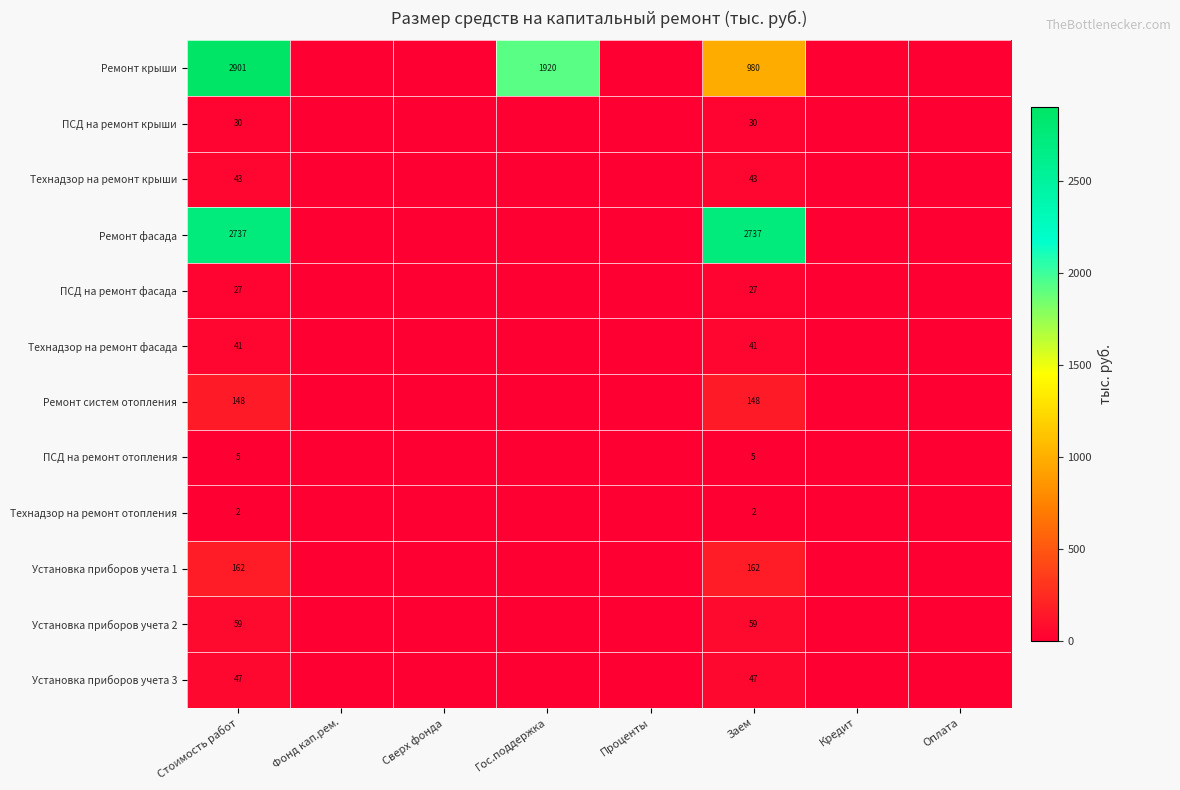

What is the sum of the Технадзор на ремонт отопления values at Стоимость работ and Заем?

4